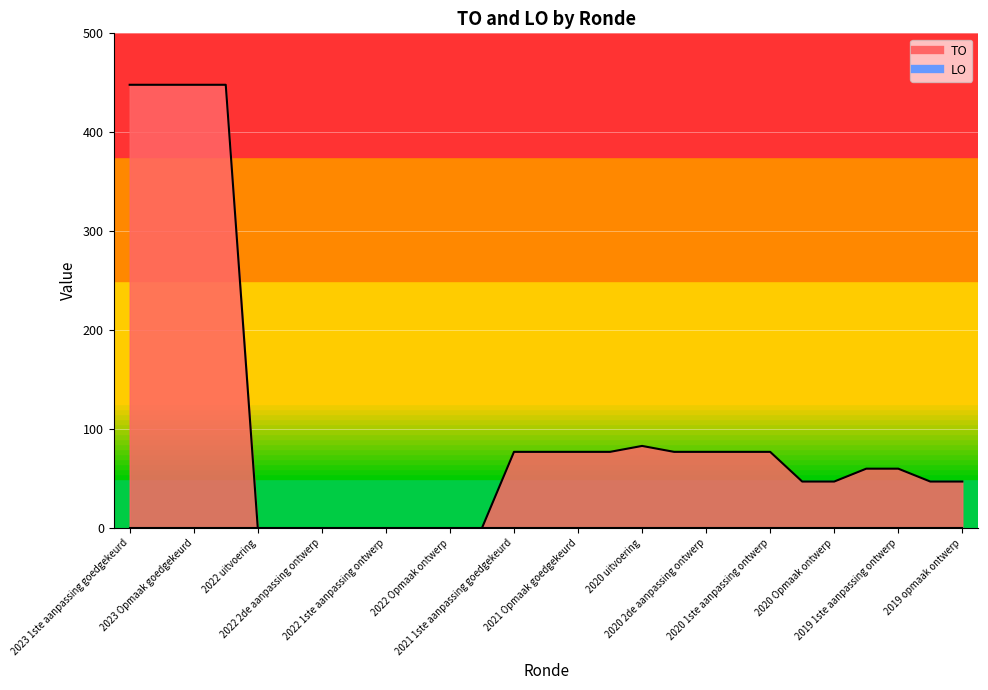

Which label corresponds to the smallest value in the chart?

2022 uitvoering